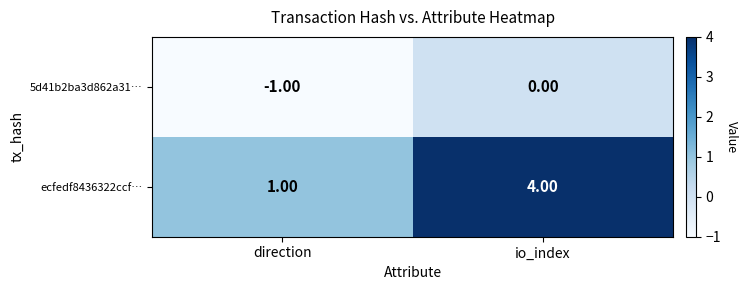

What is the total value across all series at io_index?

4